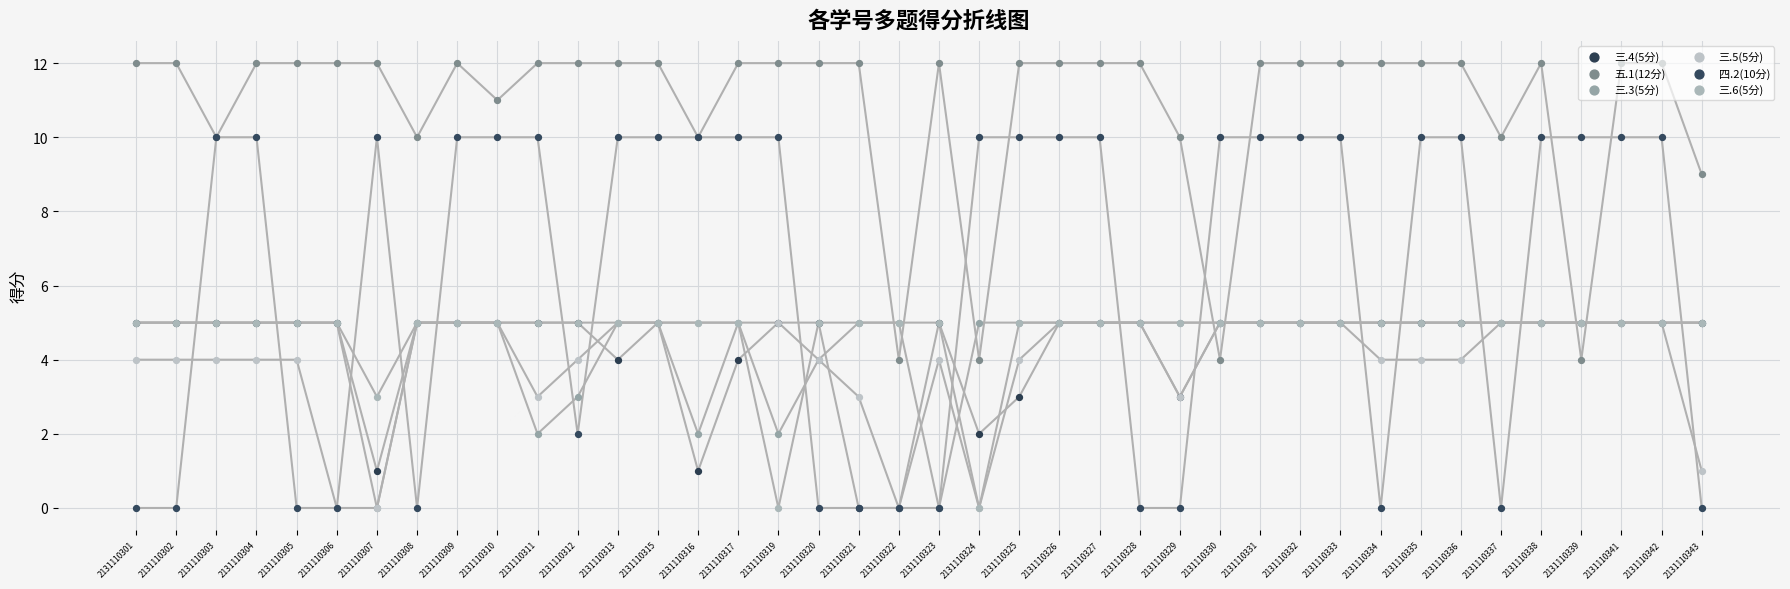

Which series contains the lowest Y value?

三.4(5分)